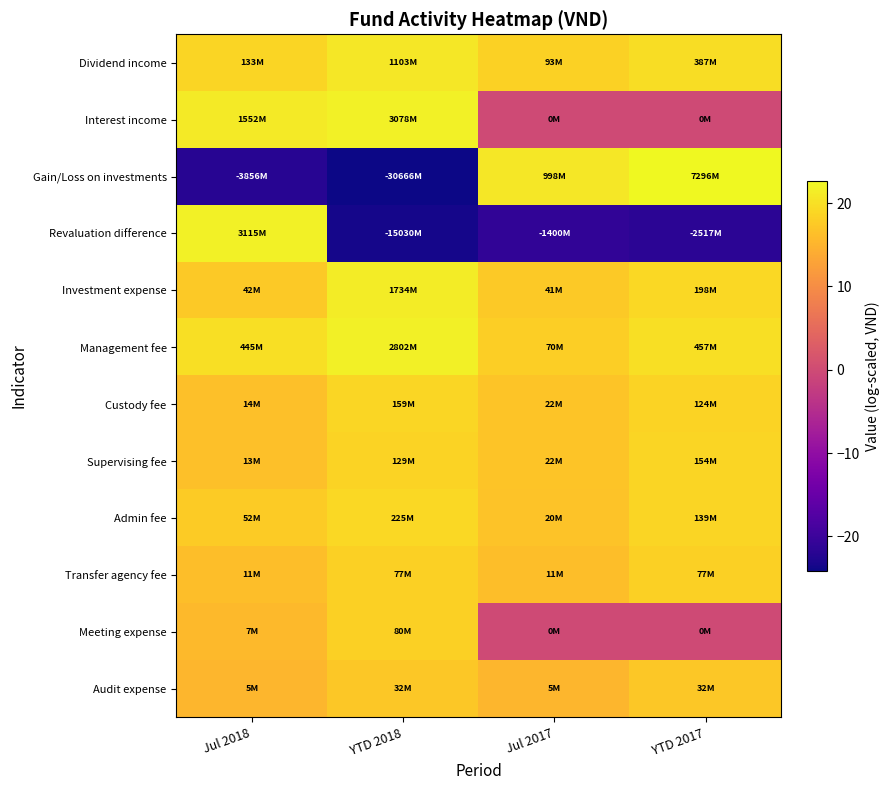

How many distinct data groups are displayed?

12